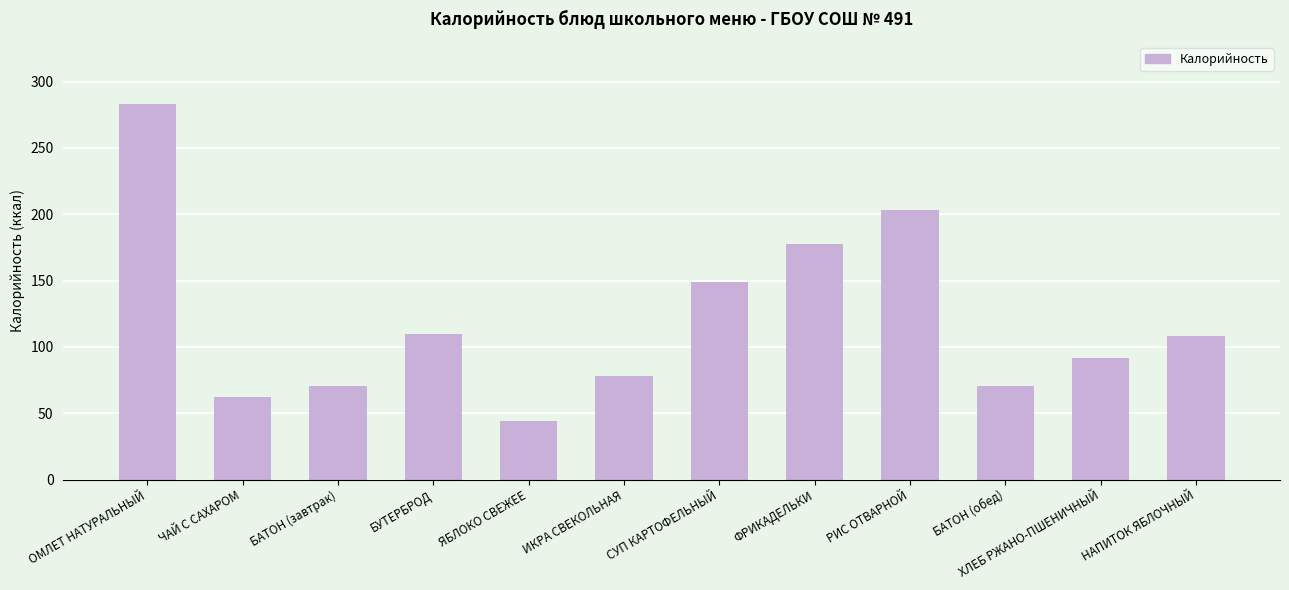

Approximately how many times larger is the value at БАТОН (обед) compared to СУП КАРТОФЕЛЬНЫЙ?

0.5